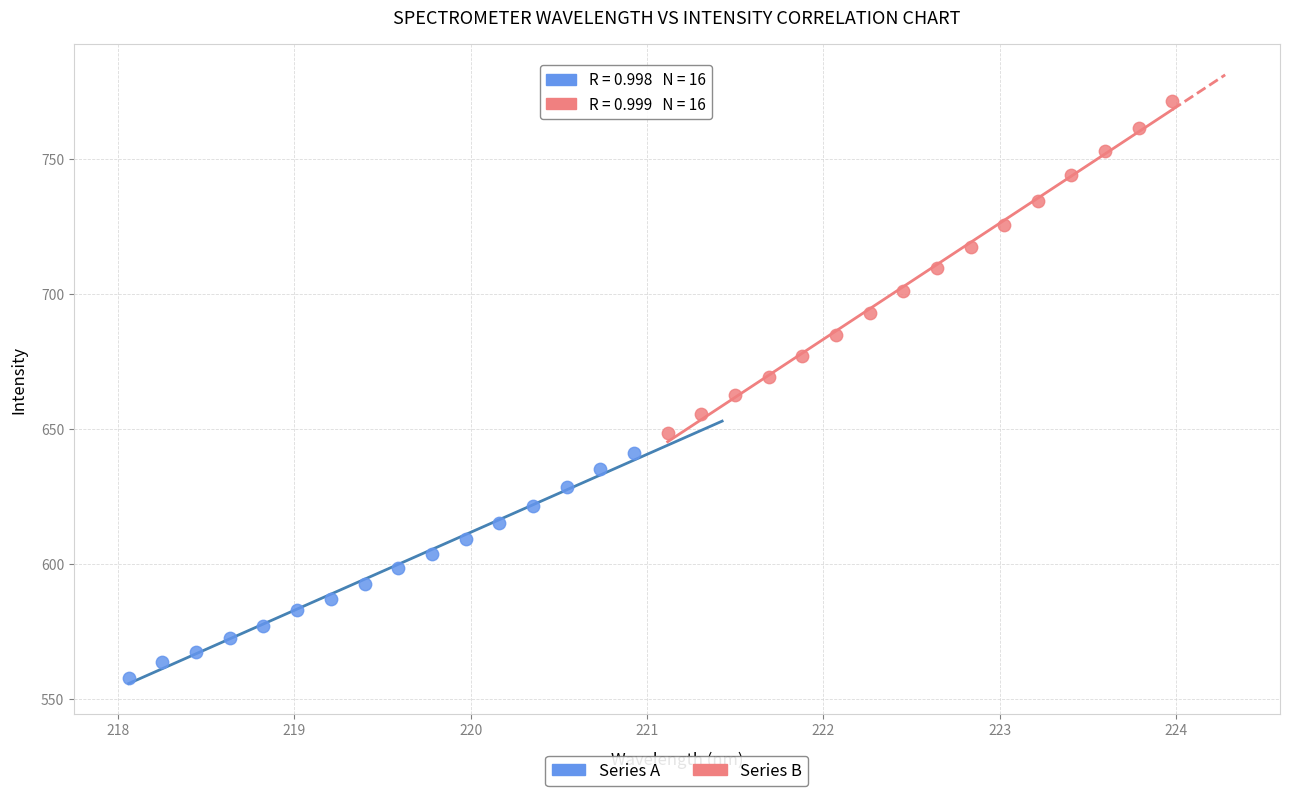

What are all the series names shown in the legend?

Series A, Series B